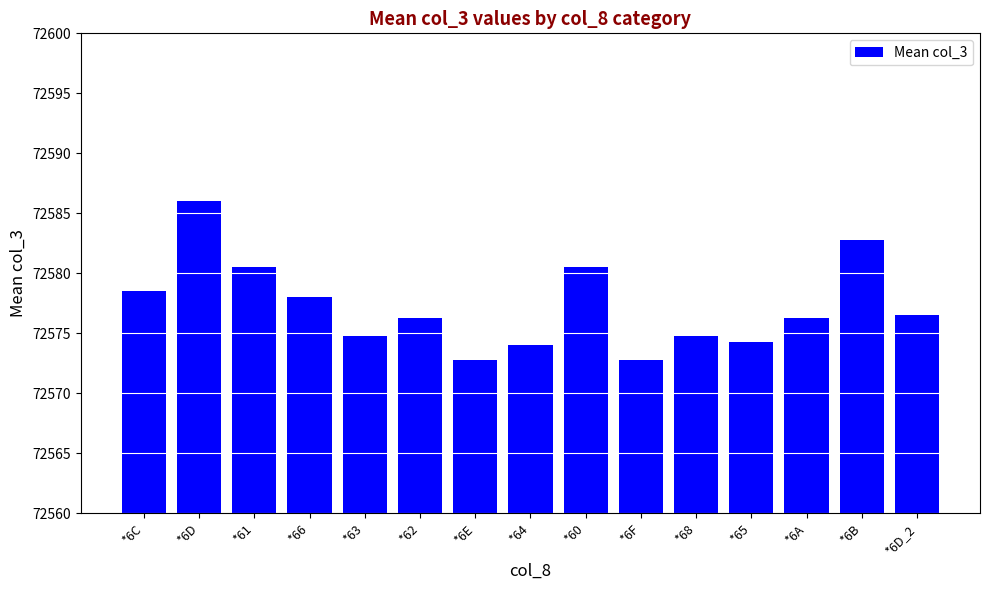

Approximately how many times larger is the value at *6D_2 compared to *6F?

1.0